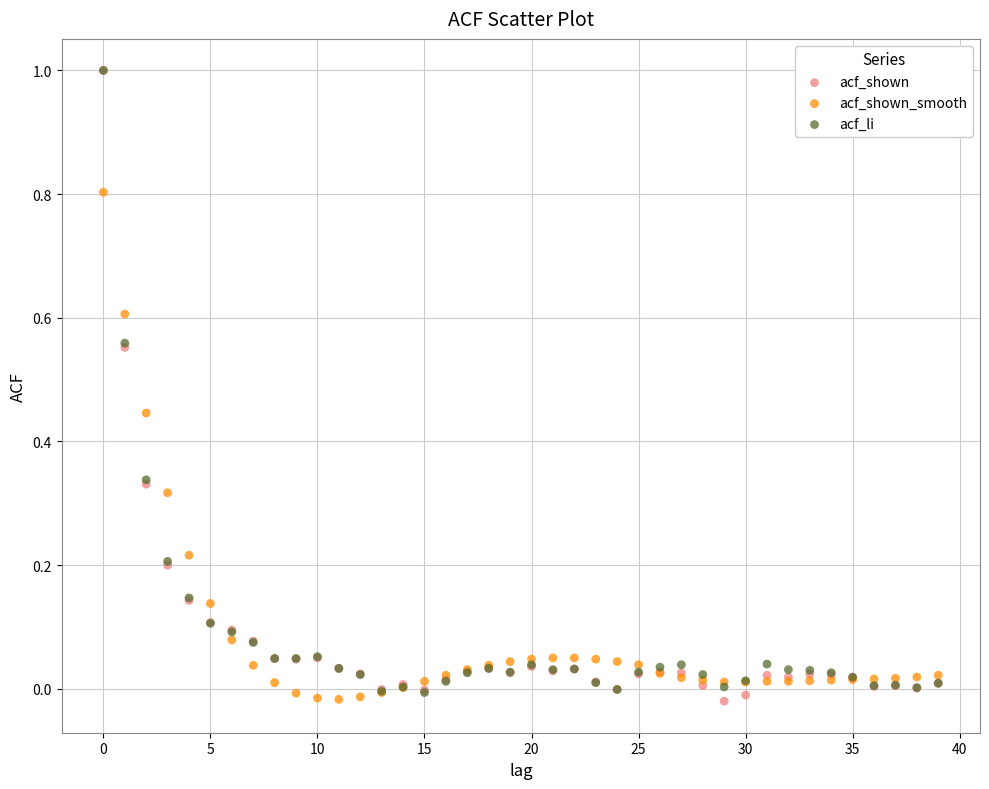

What are all the series names shown in the legend?

acf_shown, acf_shown_smooth, acf_li